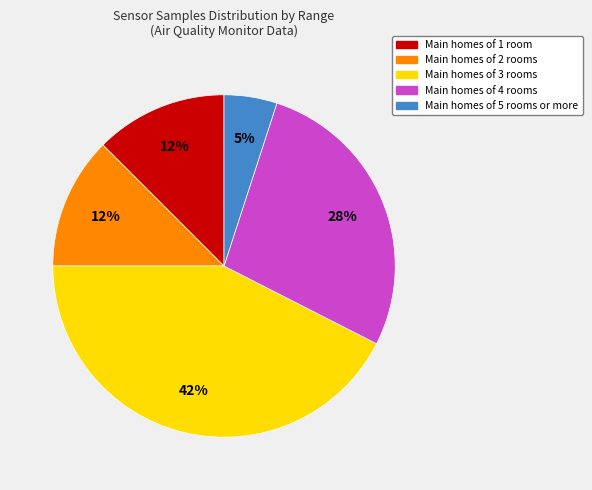

Does any single category account for the majority?

No